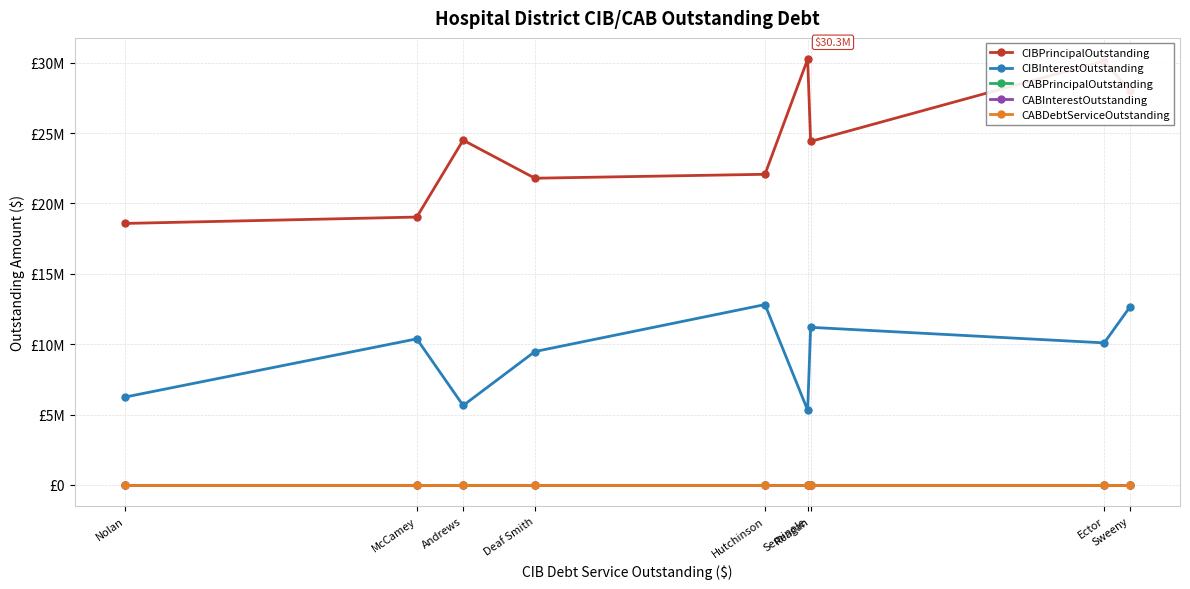

List the labels in order of CABInterestOutstanding value, largest first.

Sweeny, Ector, Reagan, Seminole, Hutchinson, Deaf Smith, Andrews, McCamey, Nolan